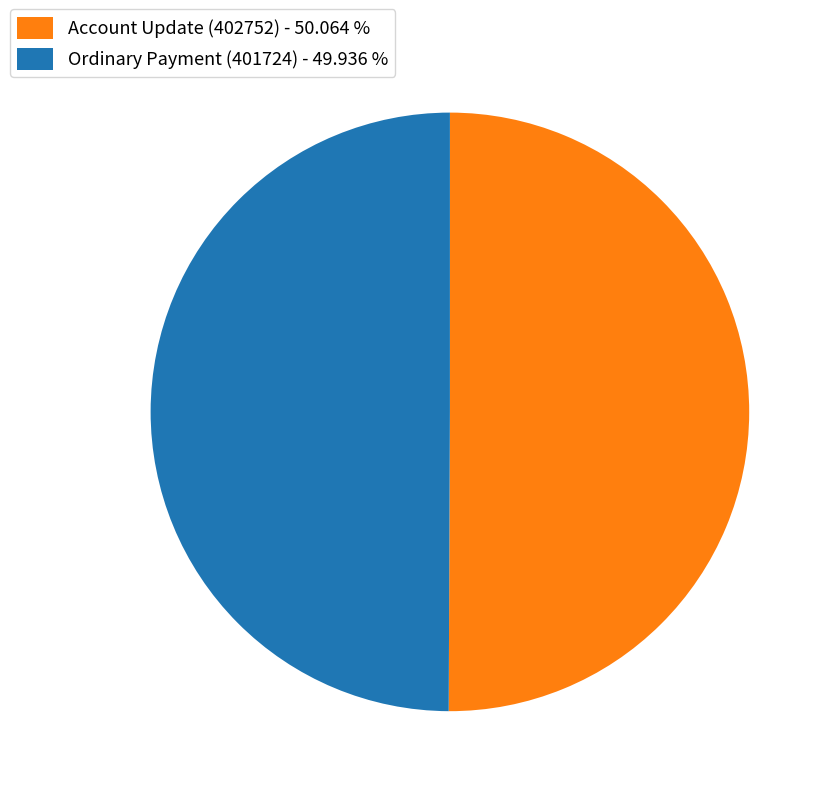

What is the ratio of the value at Ordinary Payment (401724) - 49.936 % to the value at Account Update (402752) - 50.064 %?

1.0